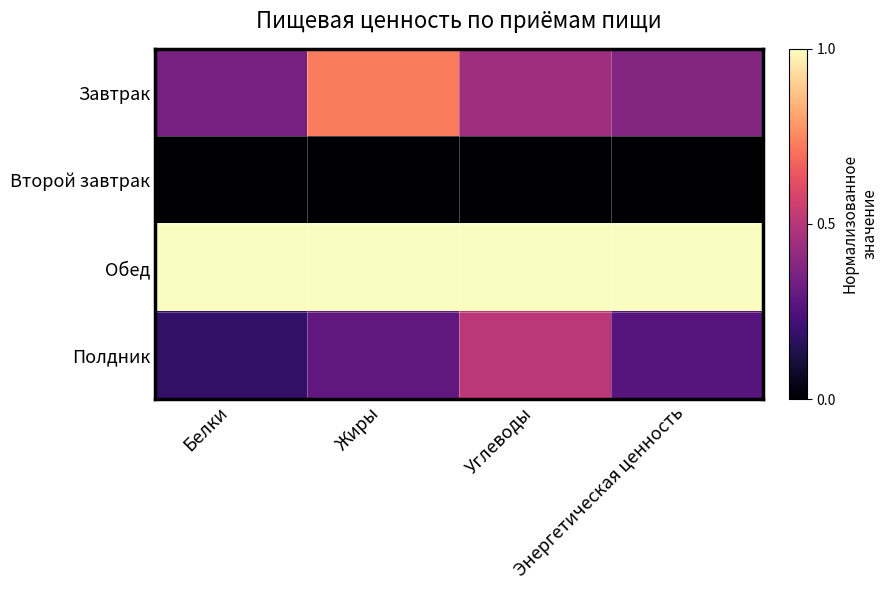

What is the maximum value shown in the chart?

1.0